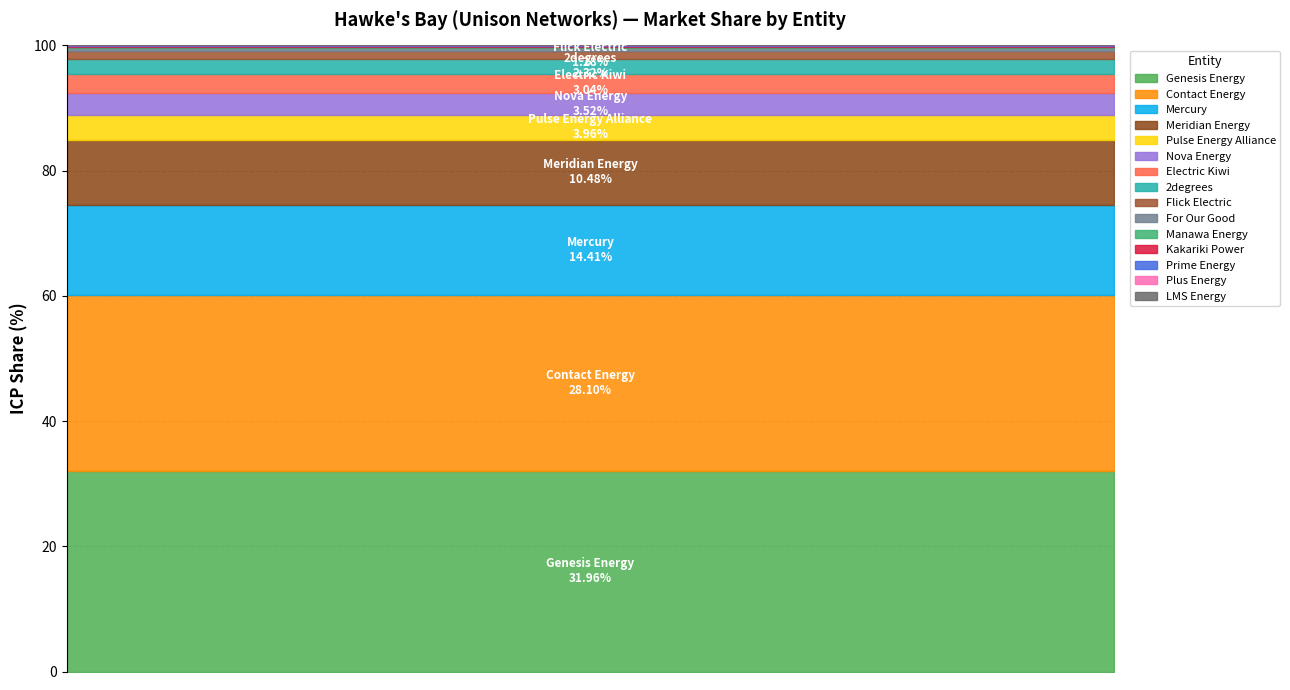

What is the value of the 12th point from the left?

0.1